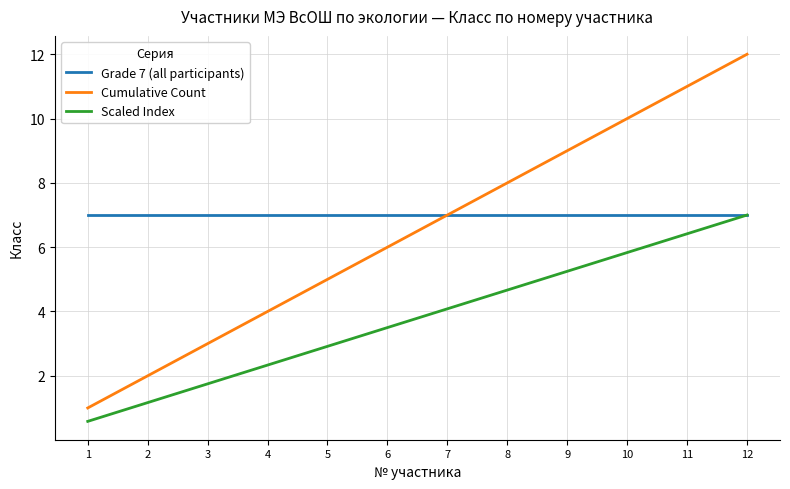

True or false: Scaled Index and Cumulative Count cross at least once.

False